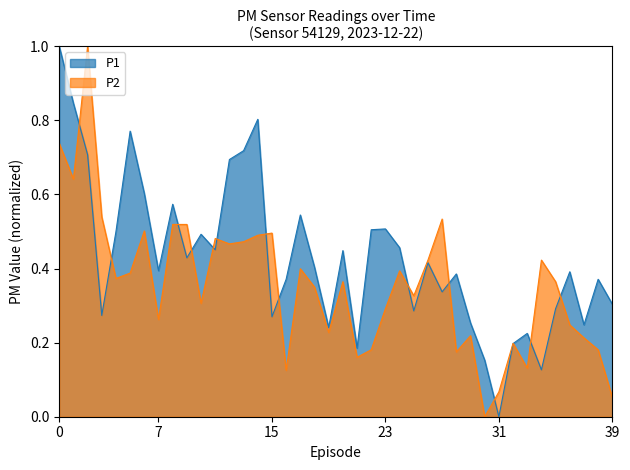

How many intersections are there between P1 and P2?

14